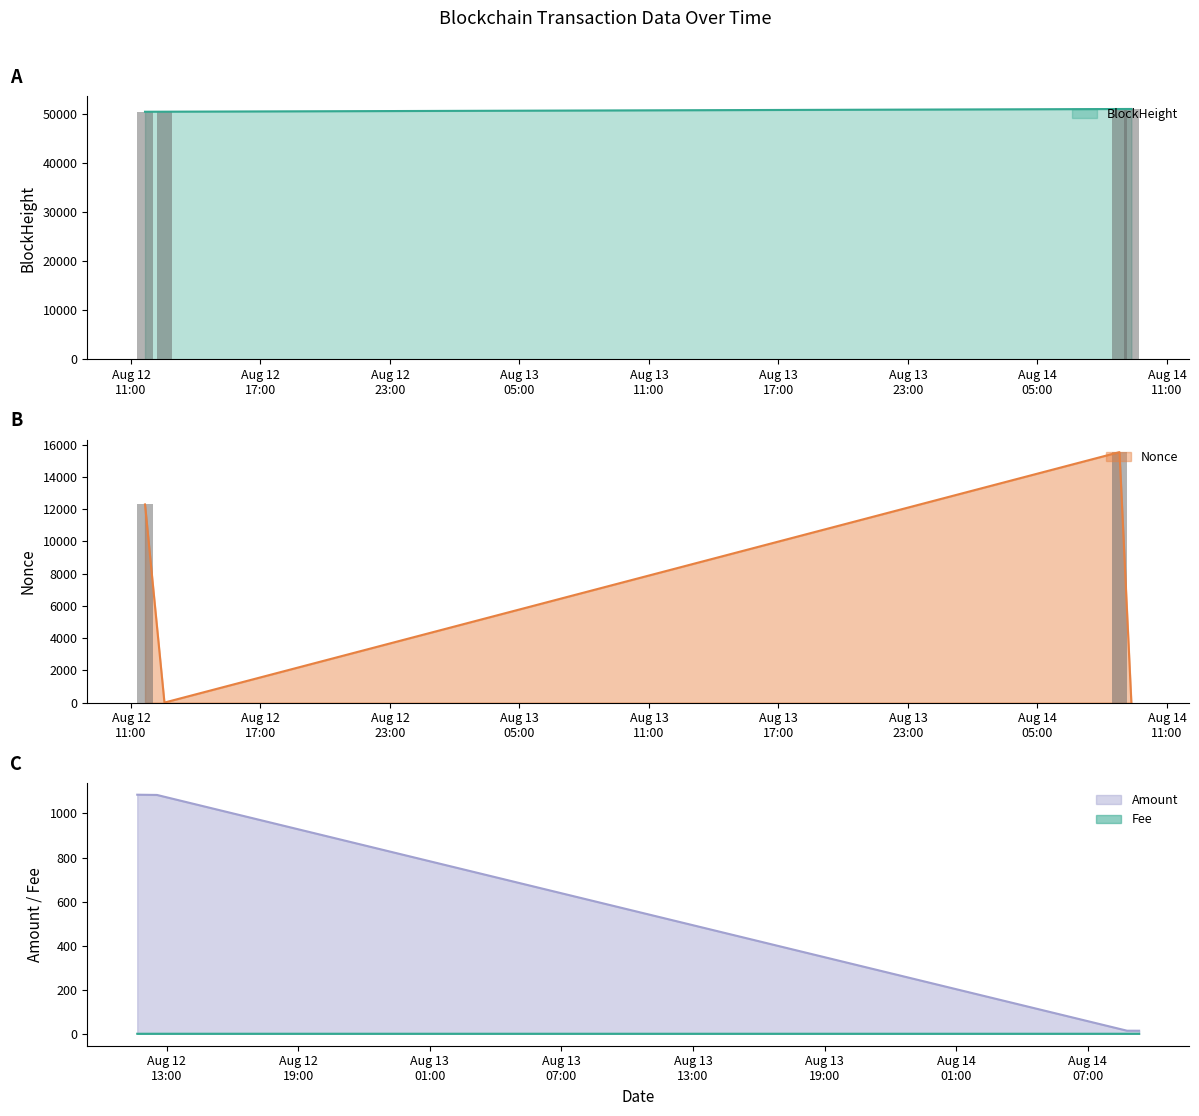

Which has a higher value, 2021-08-12 11:39:00 or 2021-08-12 12:33:00?

2021-08-12 12:33:00